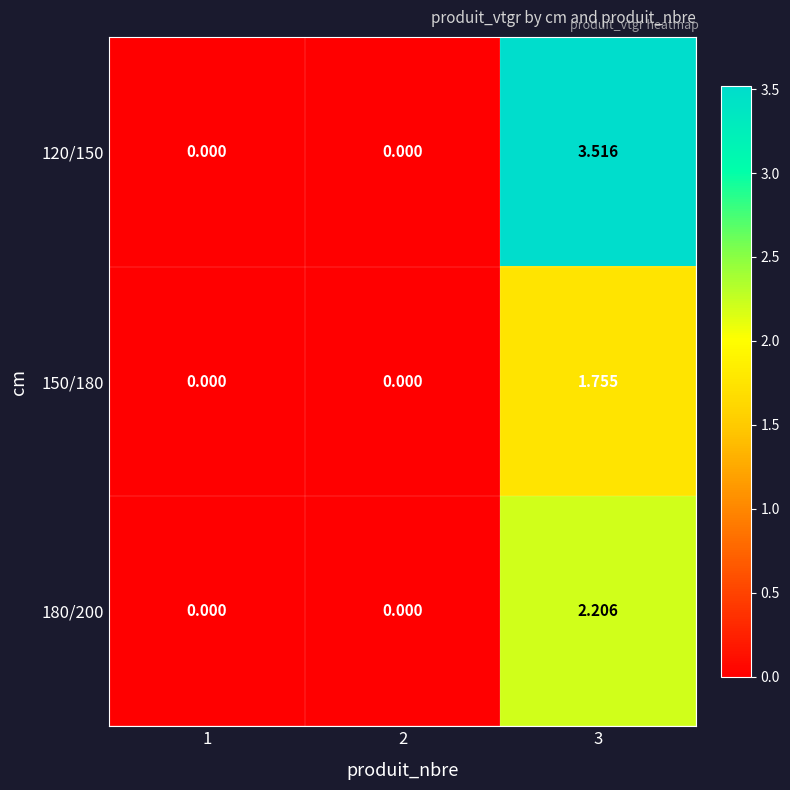

Which series has the largest total across all categories?

120/150